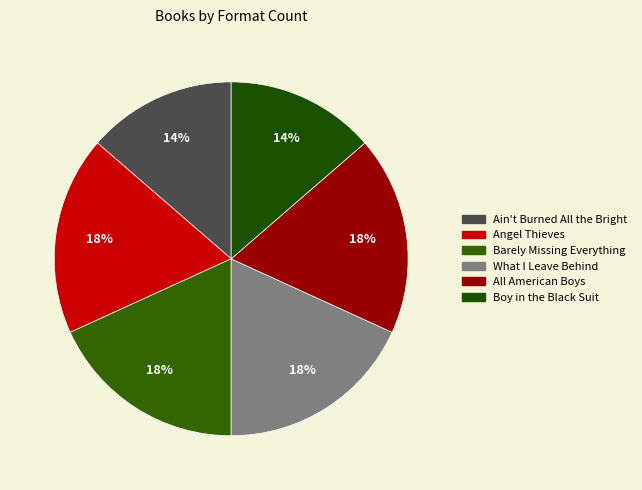

How many slices are in this pie chart?

6